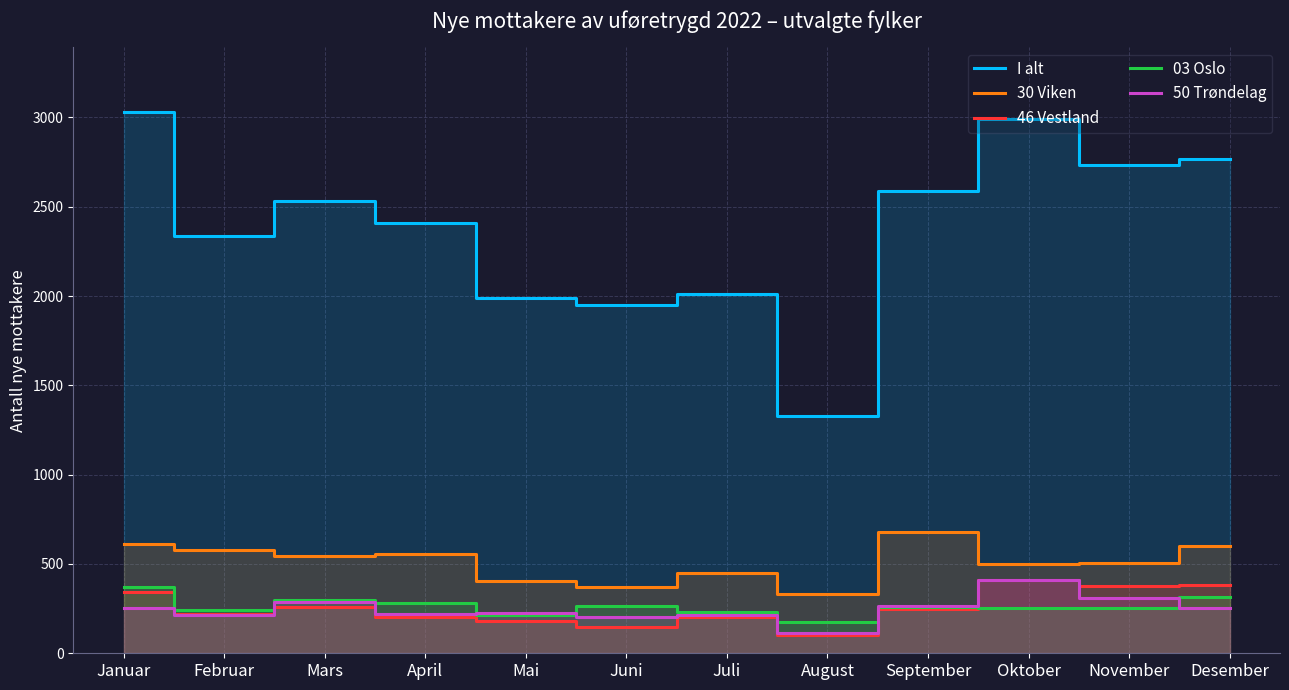

Where does the I alt series first go above 2531?

Januar